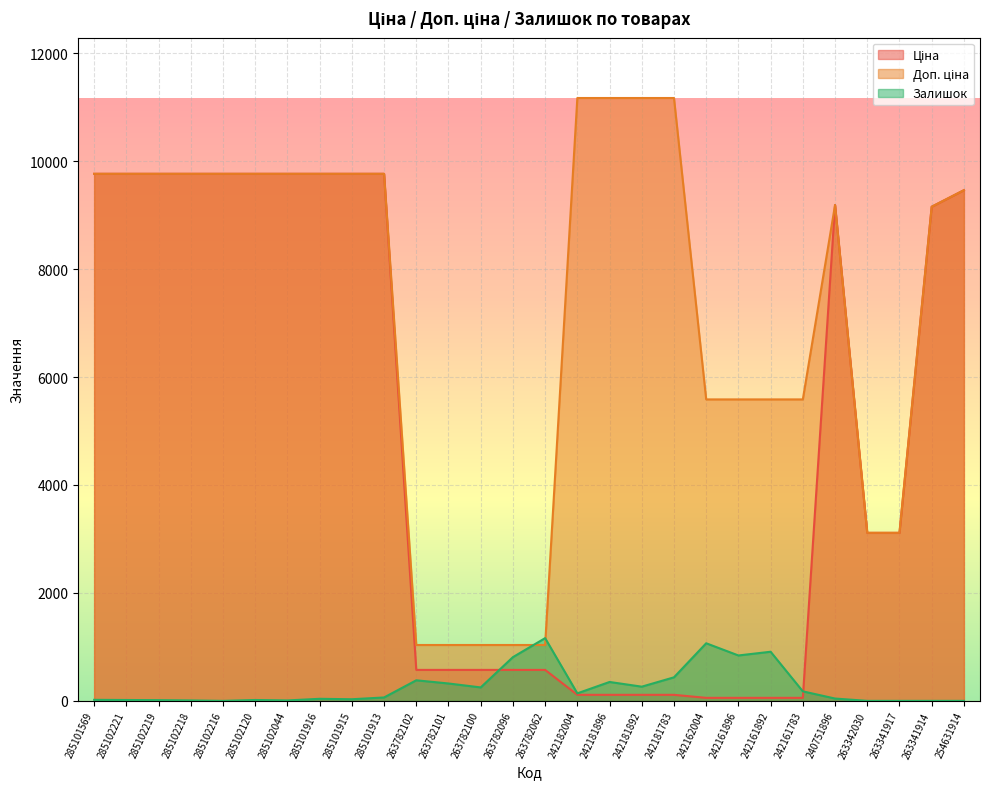

How many lines are shown in the chart?

3